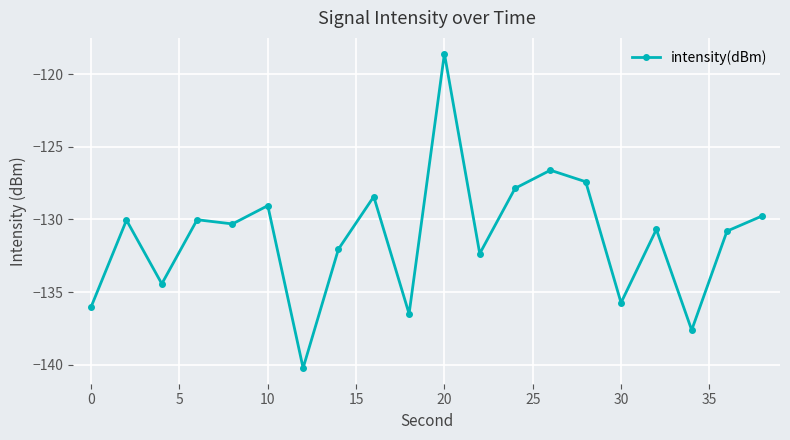

What is the minimum value shown in the chart?

-140.2